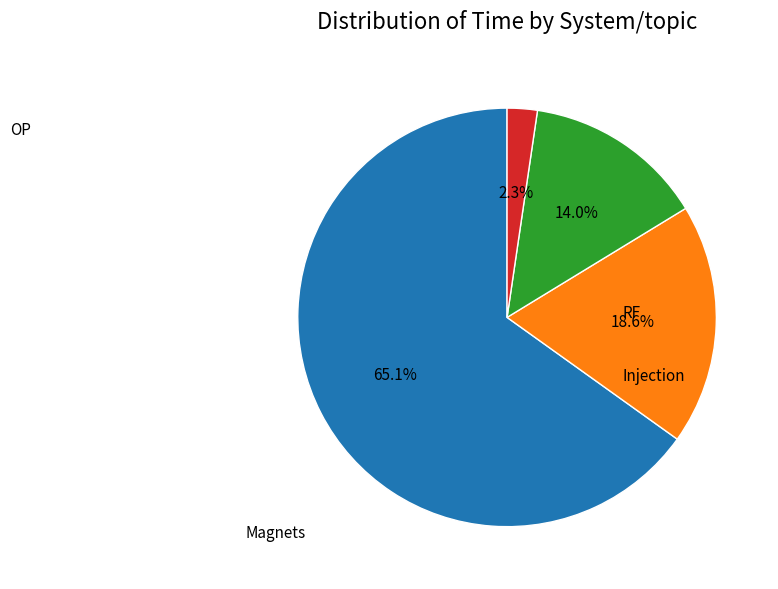

Count the number of slices in the pie.

4